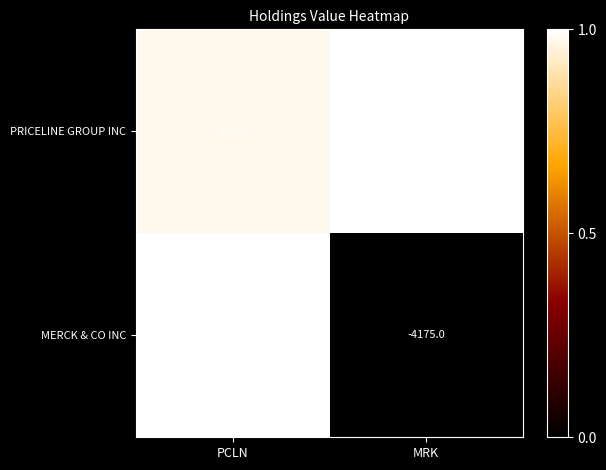

List the series in order of their overall mean, highest first.

PRICELINE GROUP INC, MERCK & CO INC